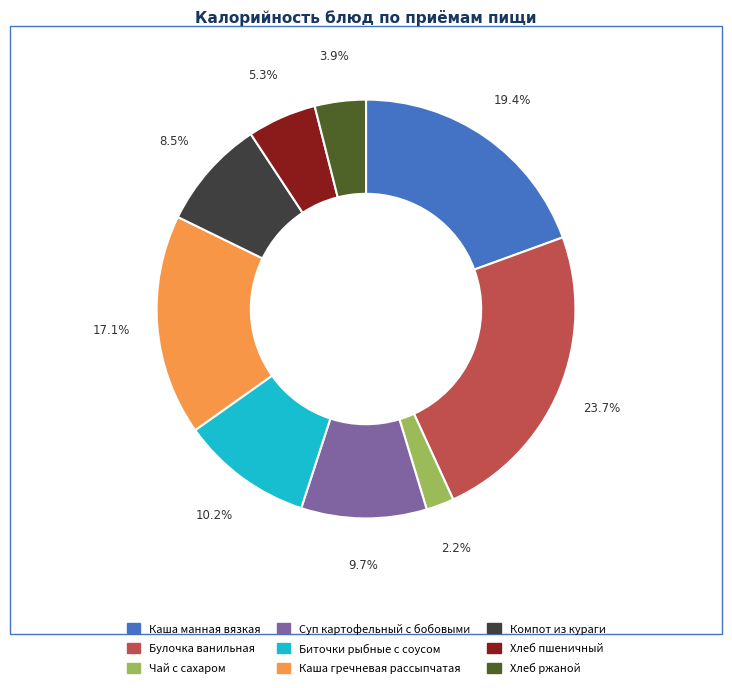

Is it true that Каша гречневая рассыпчатая is 17% of the pie?

True